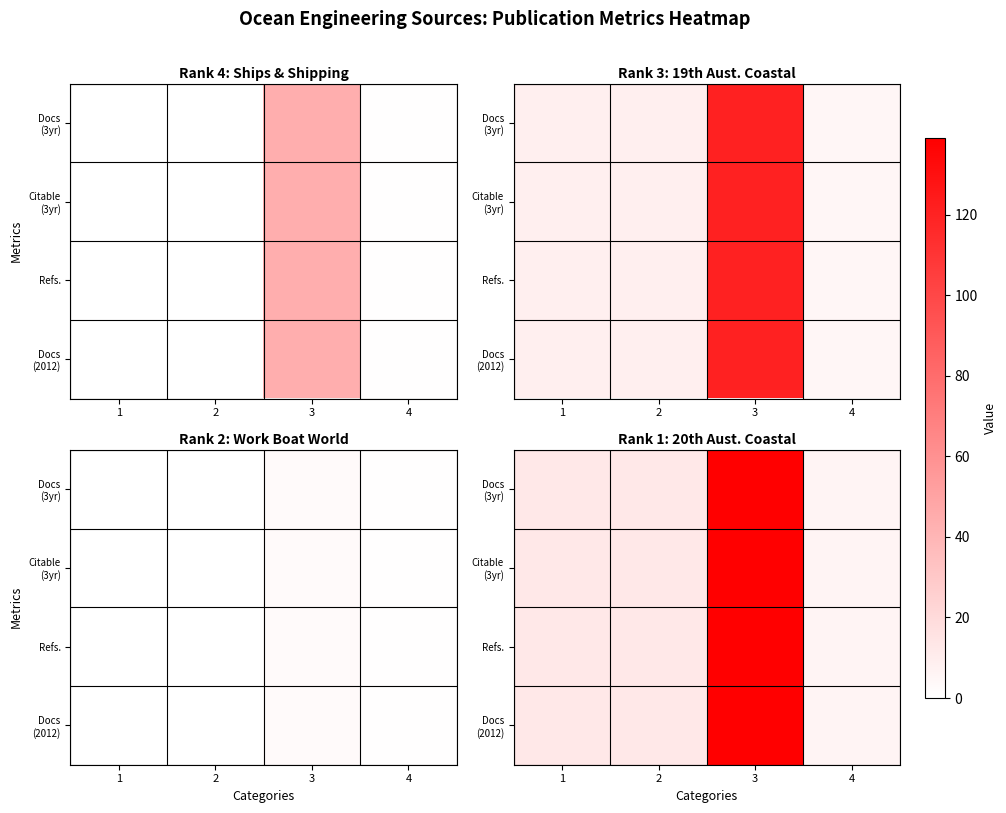

Between 4 and 3, which is larger?

3